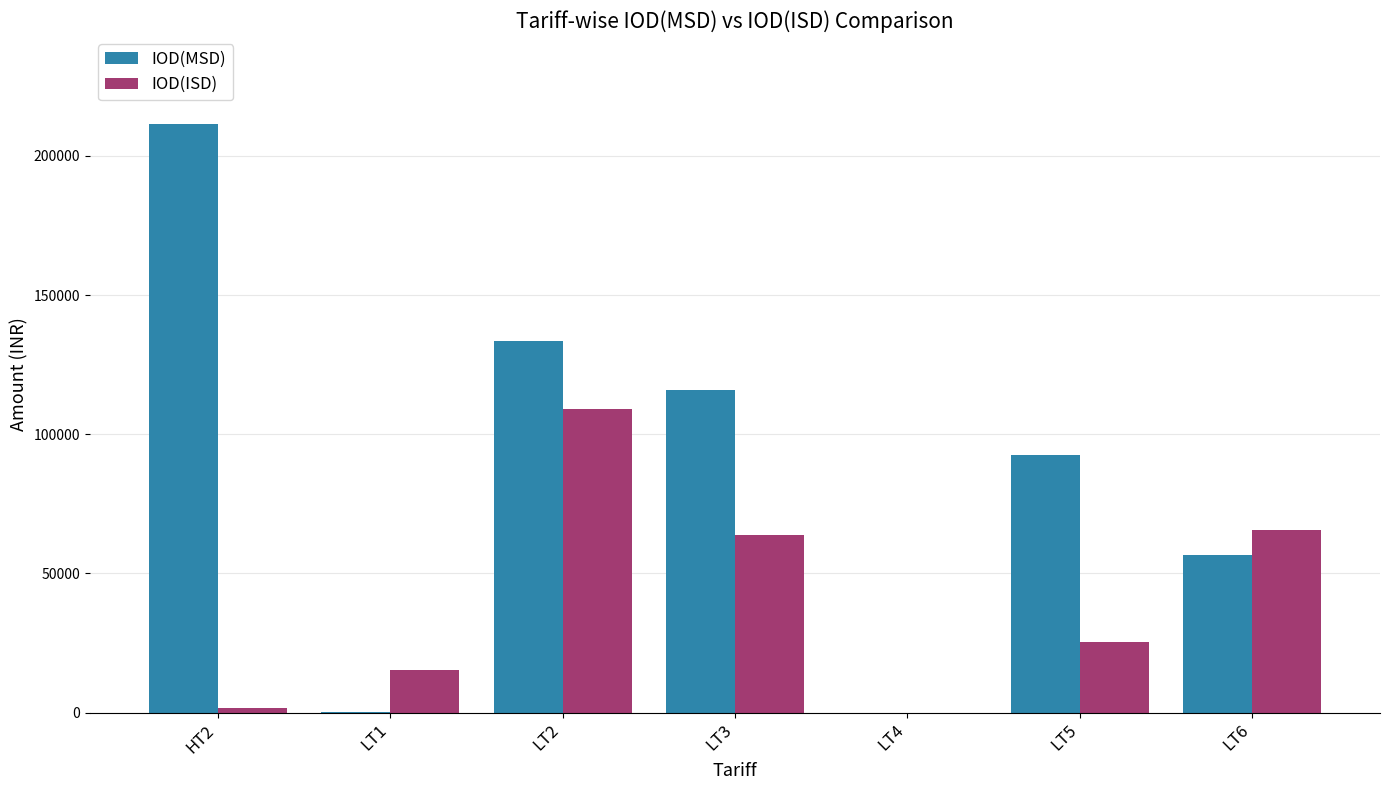

Which series has the largest total across all categories?

IOD(MSD)